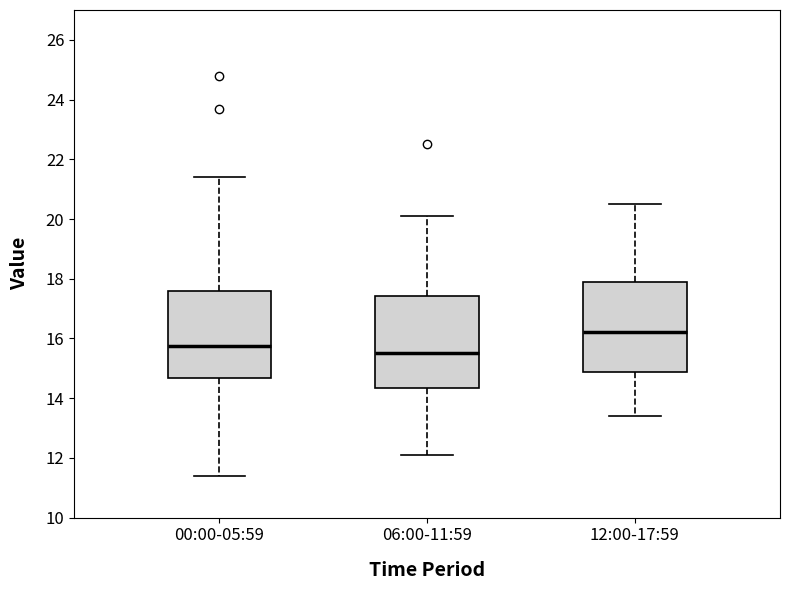

Which box has the lowest median line?

06:00-11:59